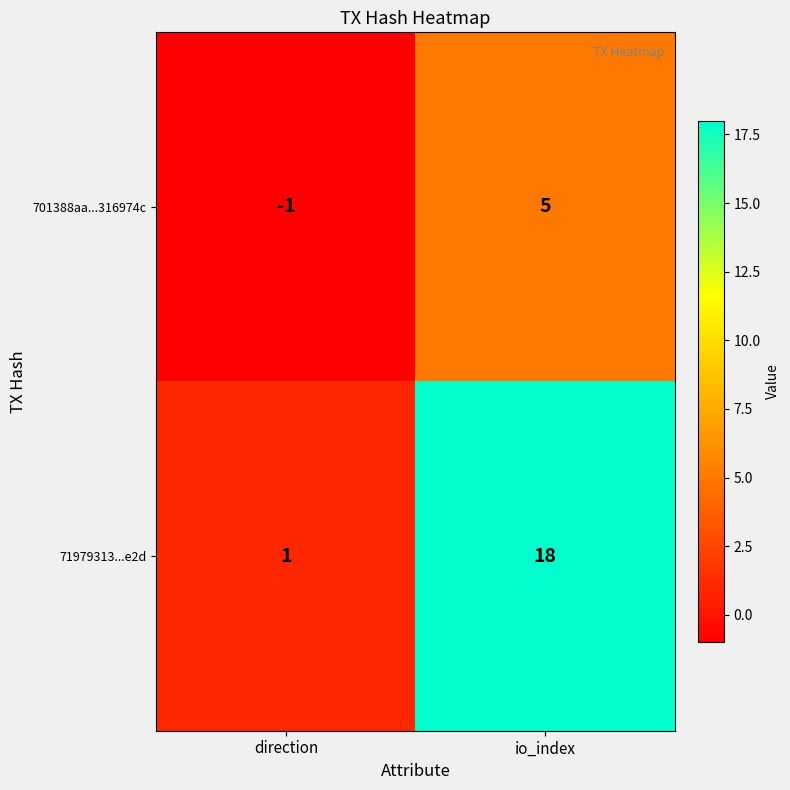

What is the highest value of the 701388aa...316974c series?

5